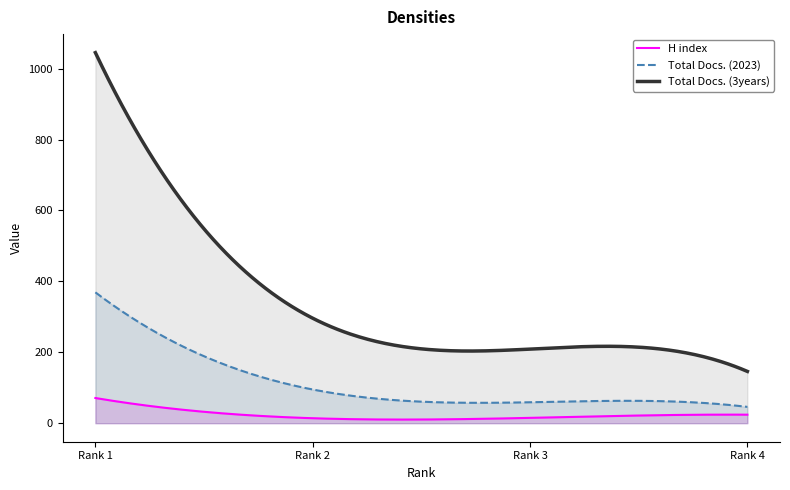

Reading left to right, list all the values displayed in this chart.

H index: 71	14	15	24
Total Docs. (2023): 369	95	59	46
Total Docs. (3years): 1045	296	209	146